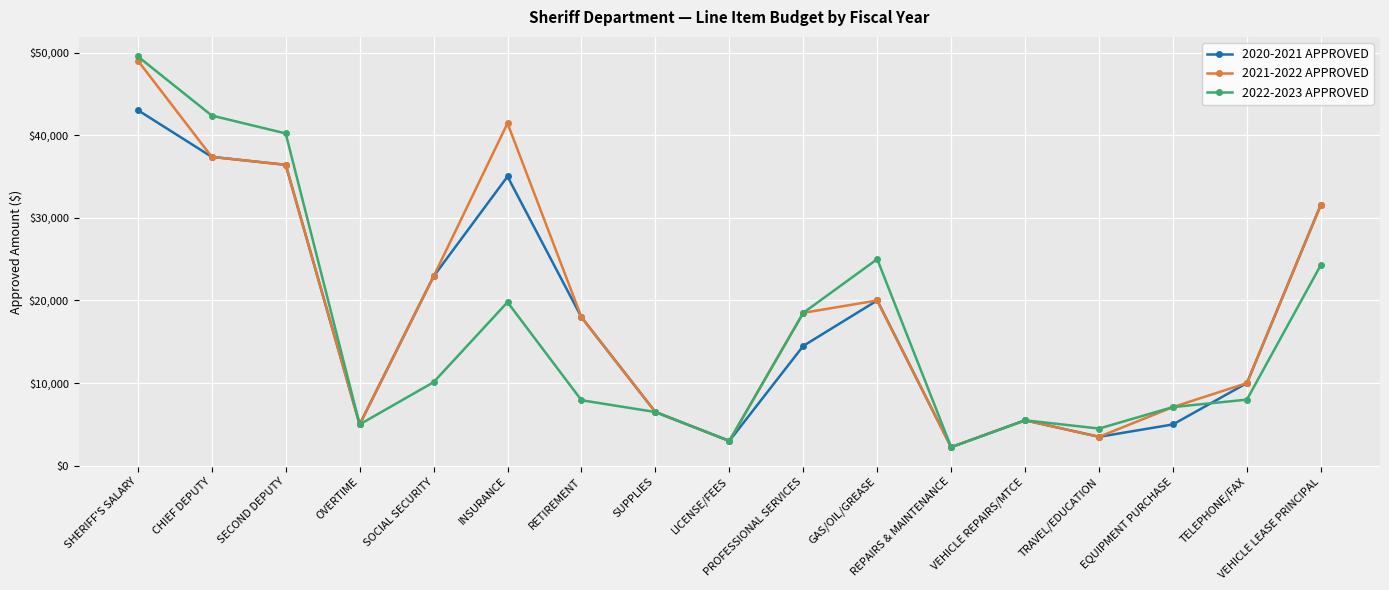

Does the chart display data point markers on the line(s)?

Yes